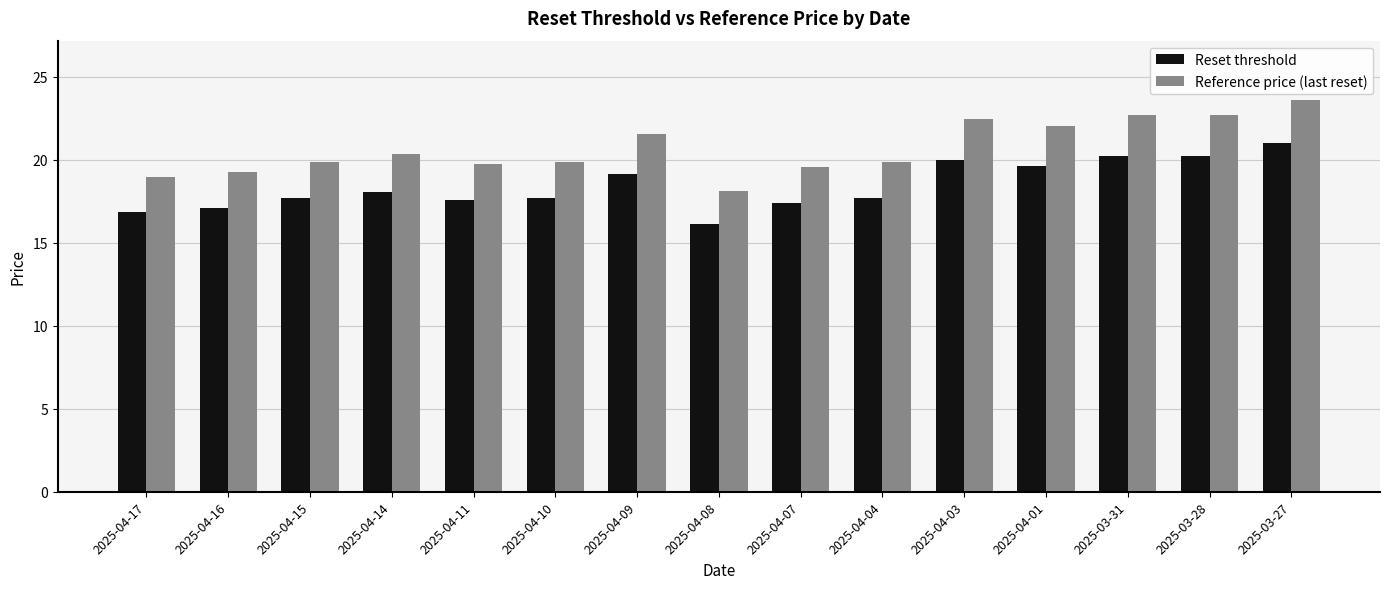

The Reference price (last reset) series shows 4.6 at 2025-04-15. True or false?

False